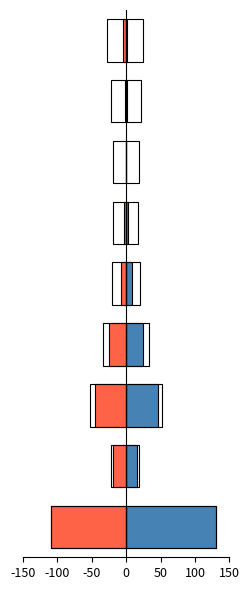

Rank the series by their maximum value, from highest to lowest.

Male, Female